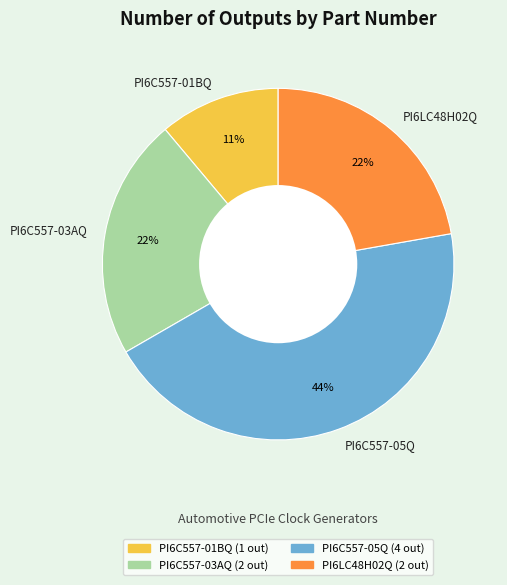

What is the largest slice in the pie chart?

PI6C557-05Q